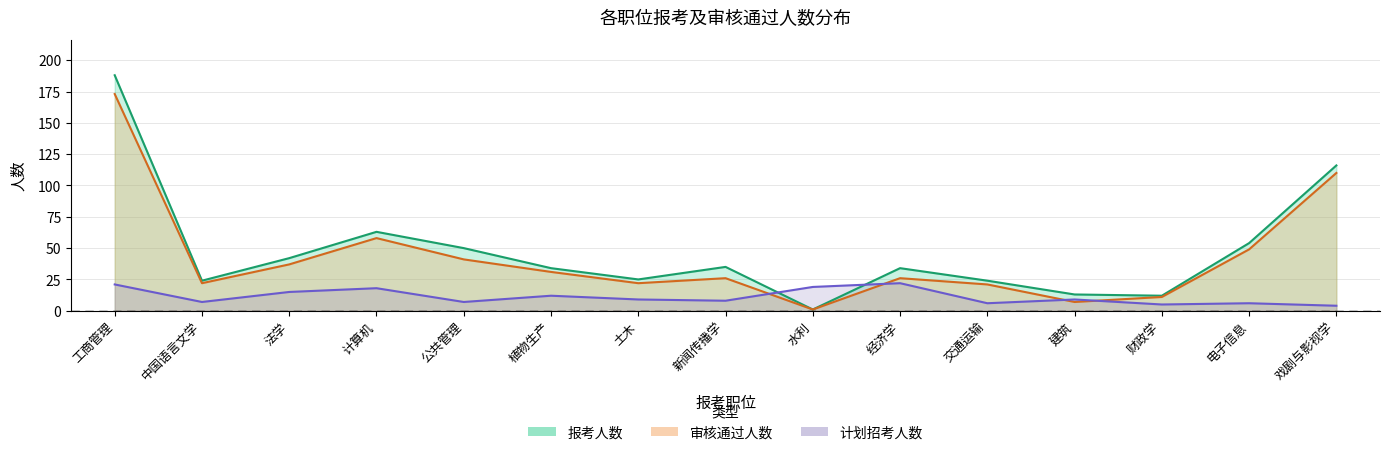

What is the difference between the maximum and second lowest values in the 审核通过人数 series?

166